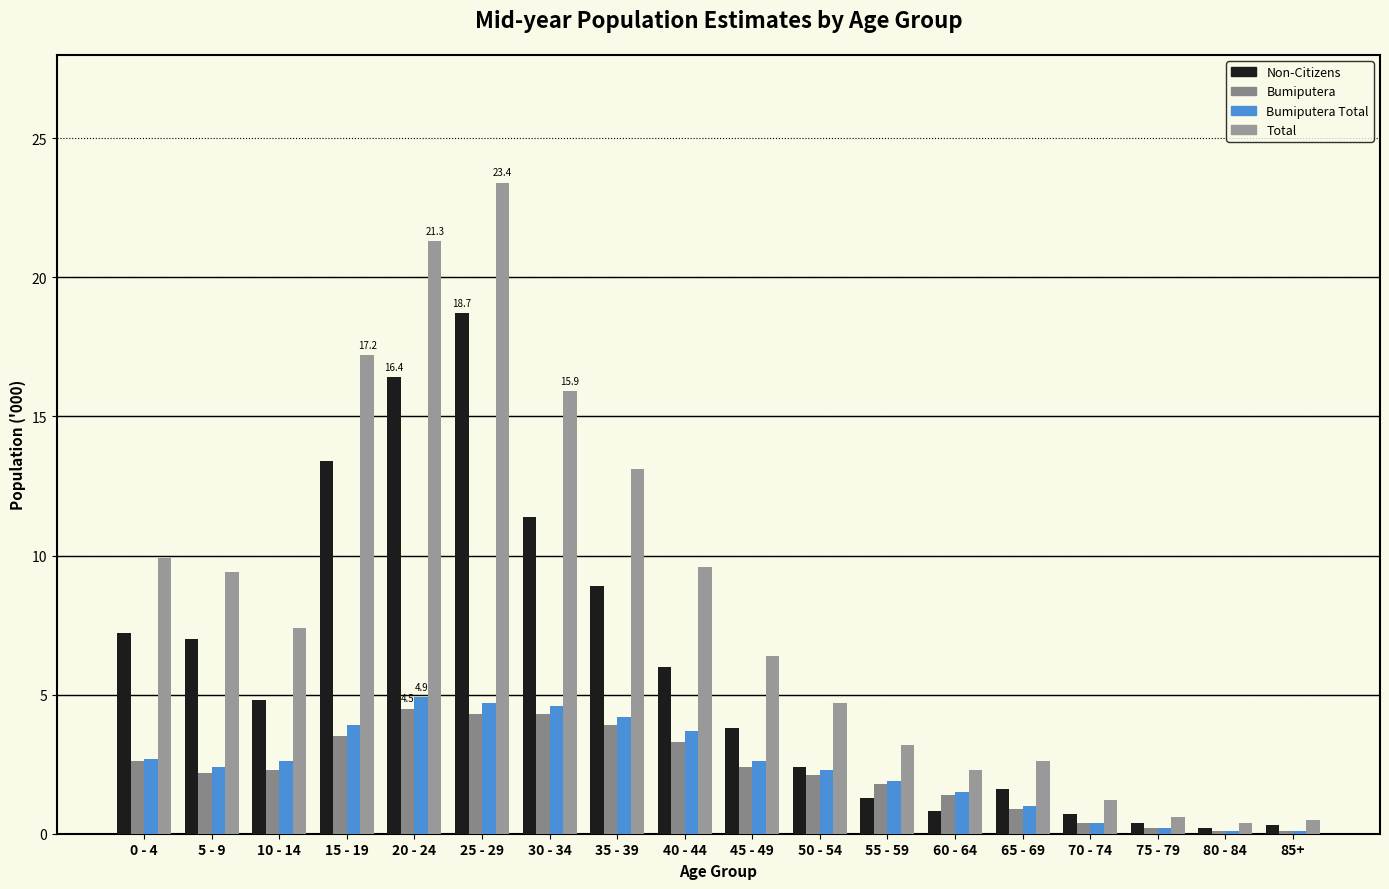

What is the sum of all Non-Citizens values?

105.3